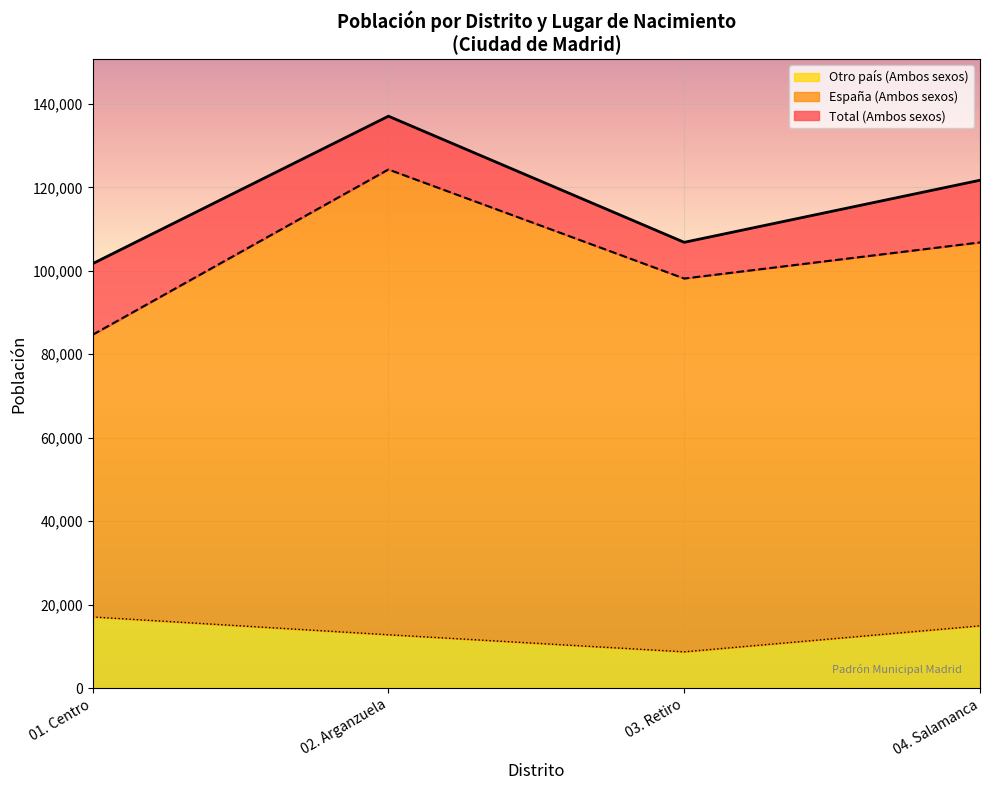

Does the chart display data point markers on the line(s)?

No